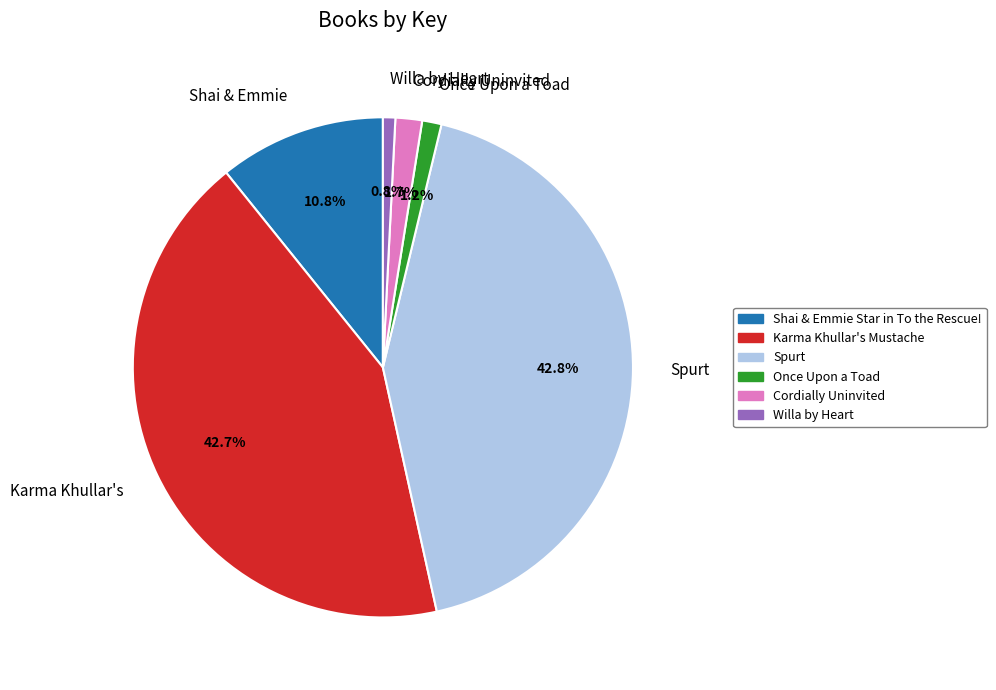

To the nearest percent, what percentage of the pie is Cordially Uninvited?

2%